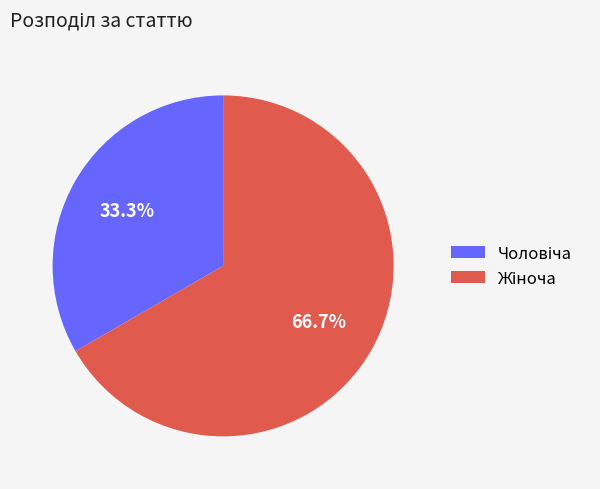

Is there a majority slice in this chart?

Yes